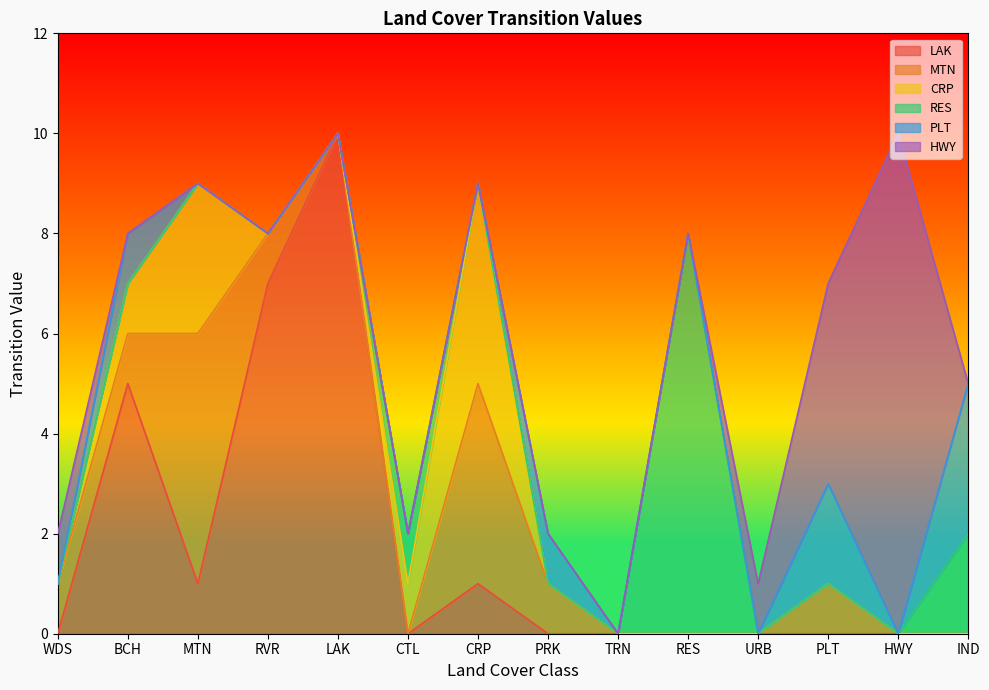

What is the total value across all series at RVR?

8